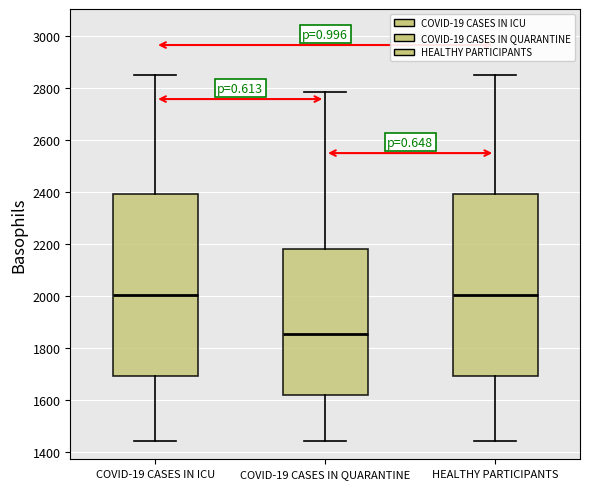

Reading left to right, read every box against the y-axis: the position of its median line, the range the box covers, and the ends of its whiskers. The values are not printed on the chart, so give them approximately, as read against the axis.

COVID-19 CASES IN ICU: median 2000, box 1700 to 2400, whiskers 1440 to 2860
COVID-19 CASES IN QUARANTINE: median 1860, box 1620 to 2180, whiskers 1440 to 2780
HEALTHY PARTICIPANTS: median 2000, box 1700 to 2400, whiskers 1440 to 2860